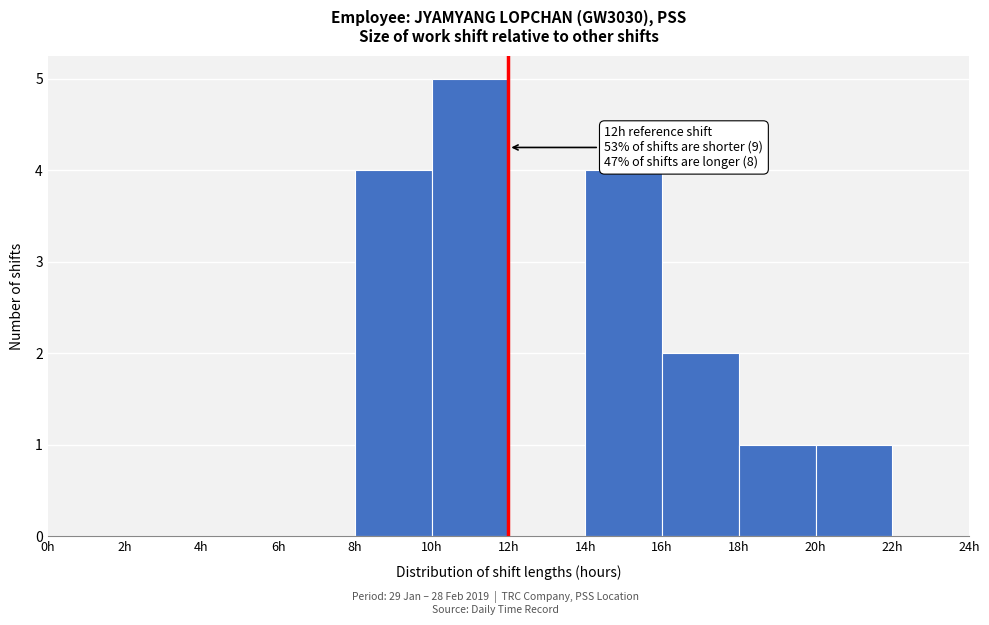

Which range on the x-axis has the tallest bar?

10 to 12